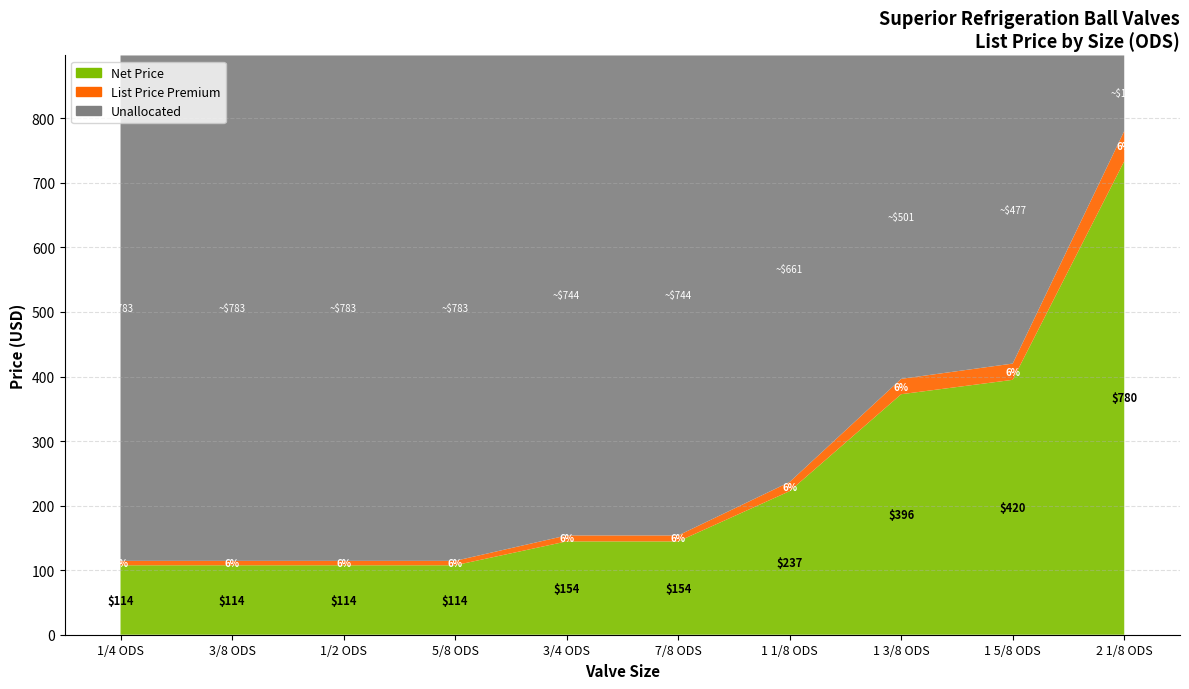

Reading right to left, list all the values displayed in this chart.

List Price: 2 1/8 ODS=780.3	1 5/8 ODS=420.1	1 3/8 ODS=396.4	1 1/8 ODS=236.7	7/8 ODS=153.8	3/4 ODS=153.8	5/8 ODS=114.4	1/2 ODS=114.4	3/8 ODS=114.4	1/4 ODS=114.4
Net Price: 2 1/8 ODS=780.3	1 5/8 ODS=420.1	1 3/8 ODS=396.4	1 1/8 ODS=236.7	7/8 ODS=153.8	3/4 ODS=153.8	5/8 ODS=114.4	1/2 ODS=114.4	3/8 ODS=114.4	1/4 ODS=114.4
% Increase: 2 1/8 ODS=0.1	1 5/8 ODS=0.1	1 3/8 ODS=0.1	1 1/8 ODS=0.1	7/8 ODS=0.1	3/4 ODS=0.1	5/8 ODS=0.1	1/2 ODS=0.1	3/8 ODS=0.1	1/4 ODS=0.1